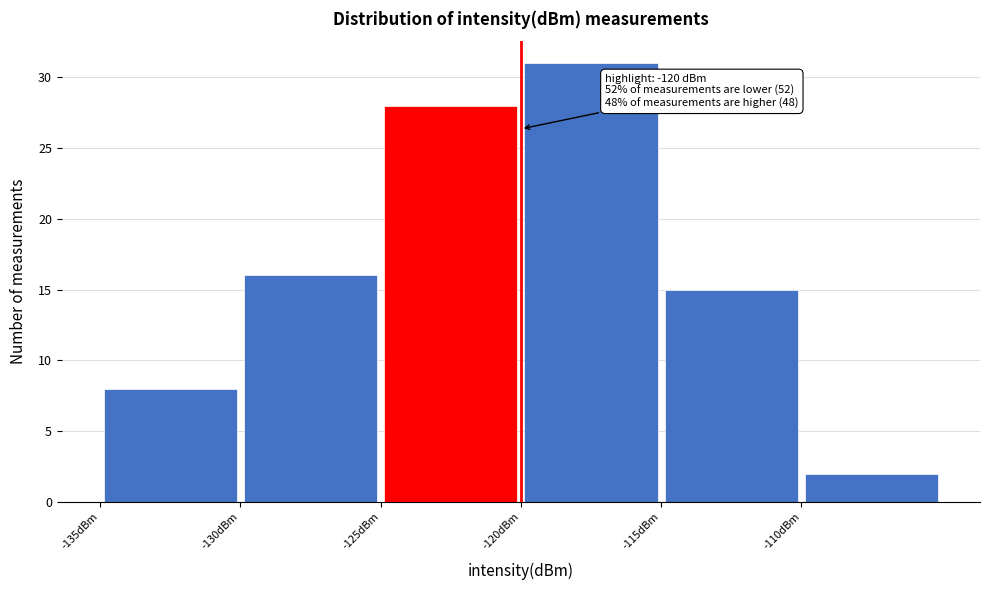

Which range on the x-axis has the tallest bar?

-120 to -115